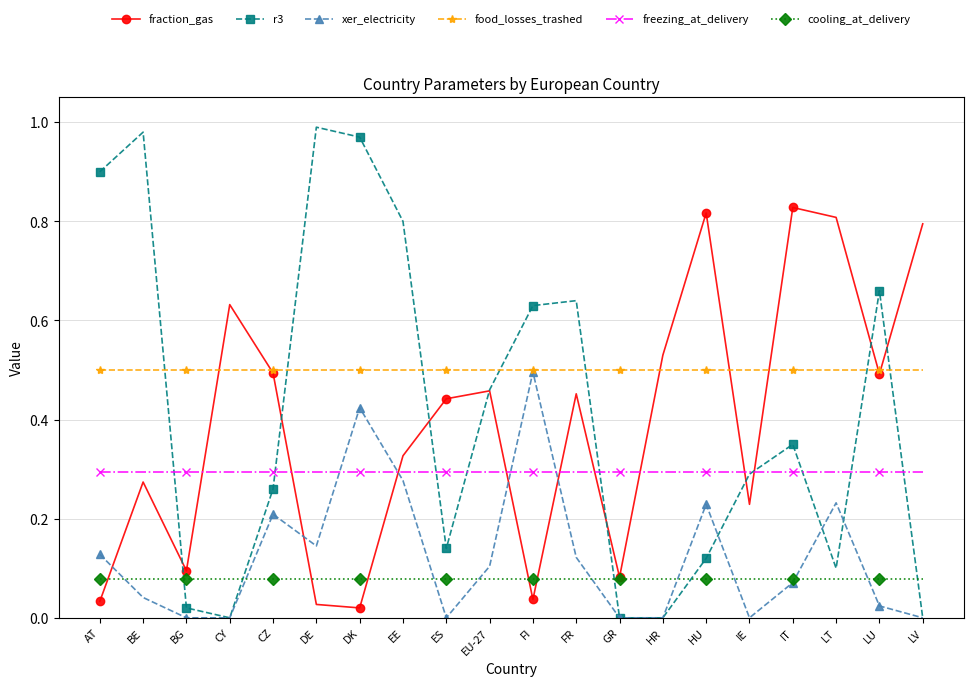

What is the sum of all fraction_gas values?

7.9